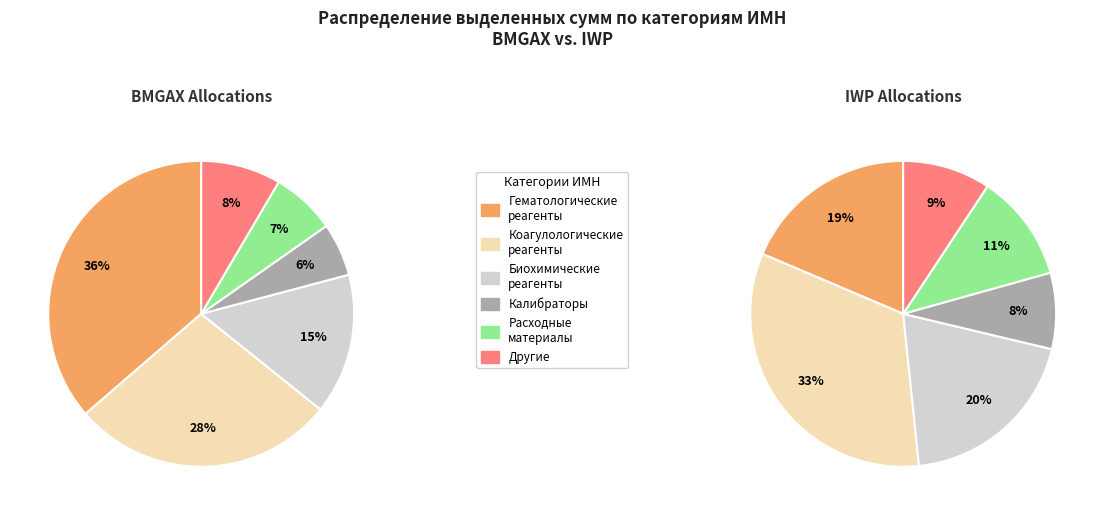

True or false: шт accounts for 1% of the total.

False